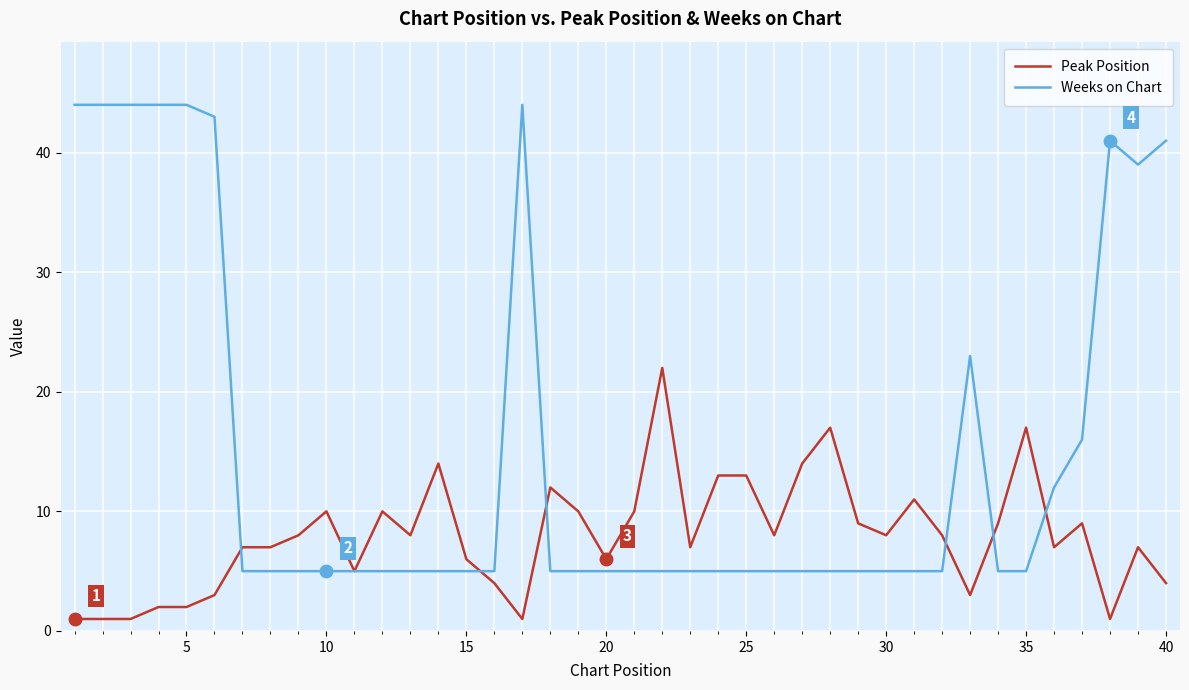

True or false: Peak Position has more than 0 points higher than both neighbors.

True